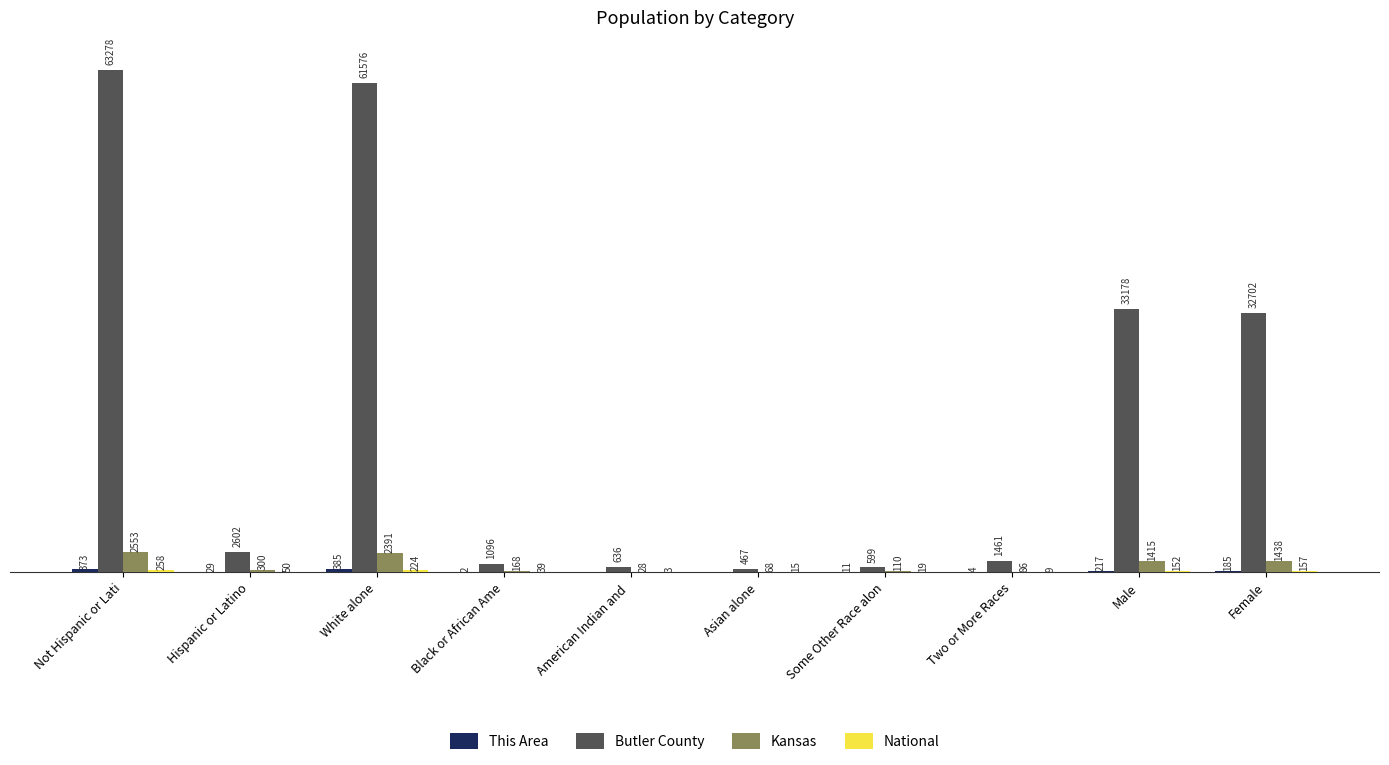

Which series changed the most between American Indian and  and Female?

Butler County